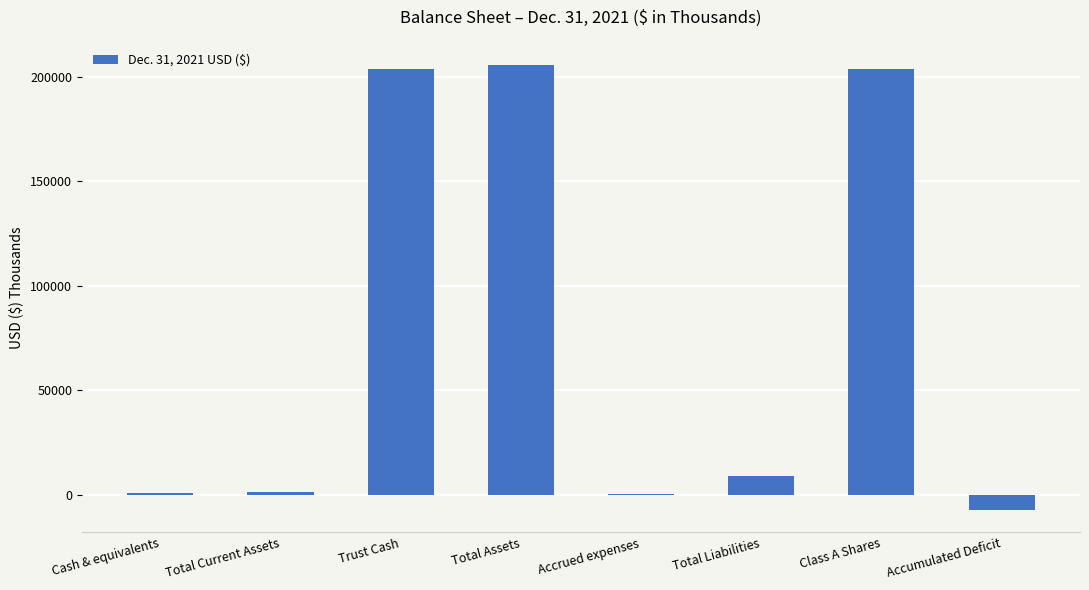

What is the sum of the values at Trust Cash and Cash & equivalents?

205011